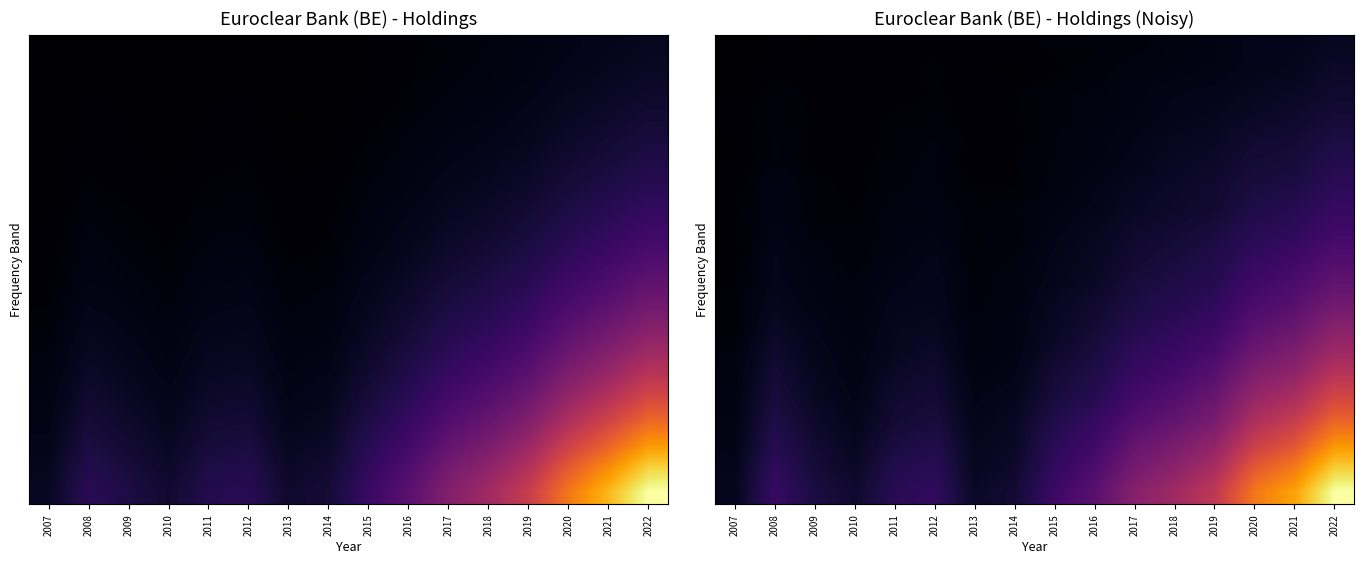

What is the difference between the highest and lowest values at 2019?

4.4